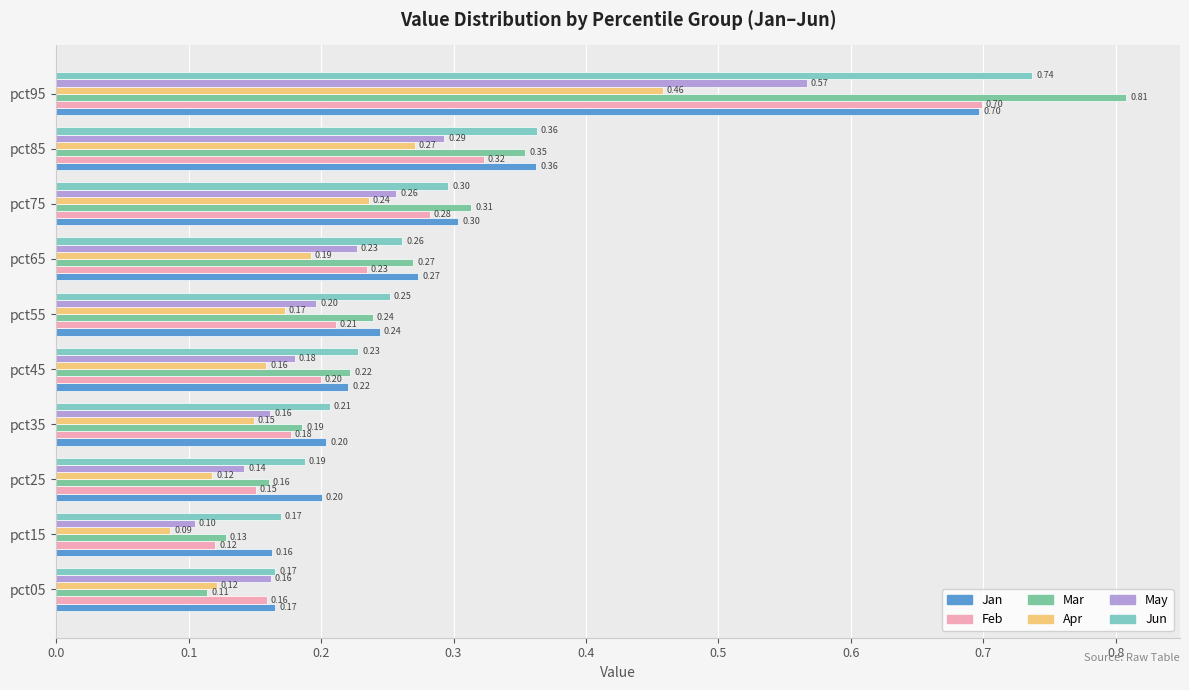

Reading left to right, what are all the values shown in this chart?

Jan: 0.2	0.2	0.2	0.2	0.2	0.2	0.3	0.3	0.4	0.7
Feb: 0.2	0.1	0.2	0.2	0.2	0.2	0.2	0.3	0.3	0.7
Mar: 0.1	0.1	0.2	0.2	0.2	0.2	0.3	0.3	0.4	0.8
Apr: 0.1	0.1	0.1	0.1	0.2	0.2	0.2	0.2	0.3	0.5
May: 0.2	0.1	0.1	0.2	0.2	0.2	0.2	0.3	0.3	0.6
Jun: 0.2	0.2	0.2	0.2	0.2	0.3	0.3	0.3	0.4	0.7